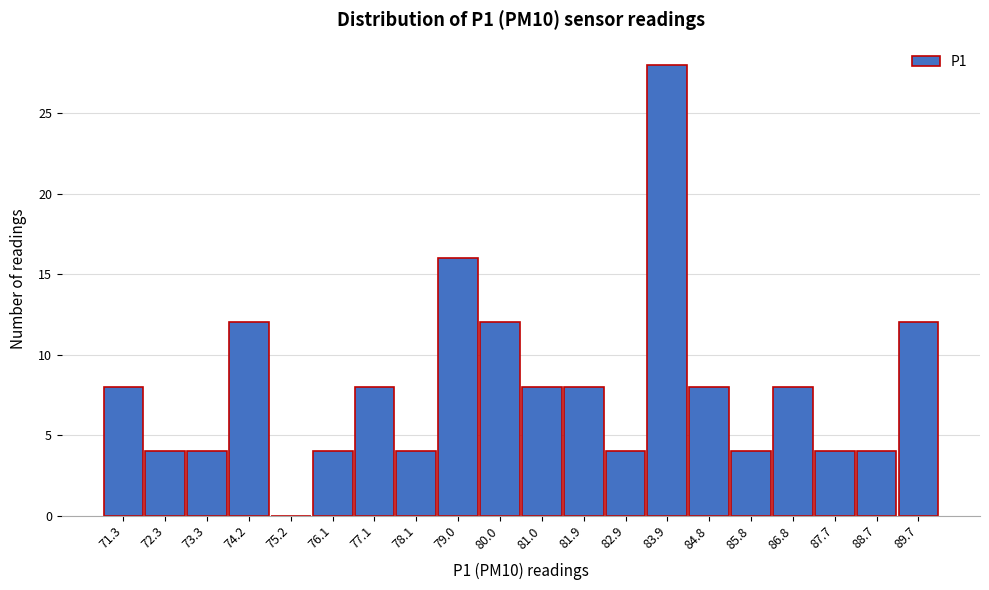

Reading left to right, what are all the values shown in this chart?

71.3=8	72.3=4	73.3=4	74.2=12	75.2=0	76.1=4	77.1=8	78.1=4	79.0=16	80.0=12	81.0=8	81.9=8	82.9=4	83.9=28	84.8=8	85.8=4	86.8=8	87.7=4	88.7=4	89.7=12